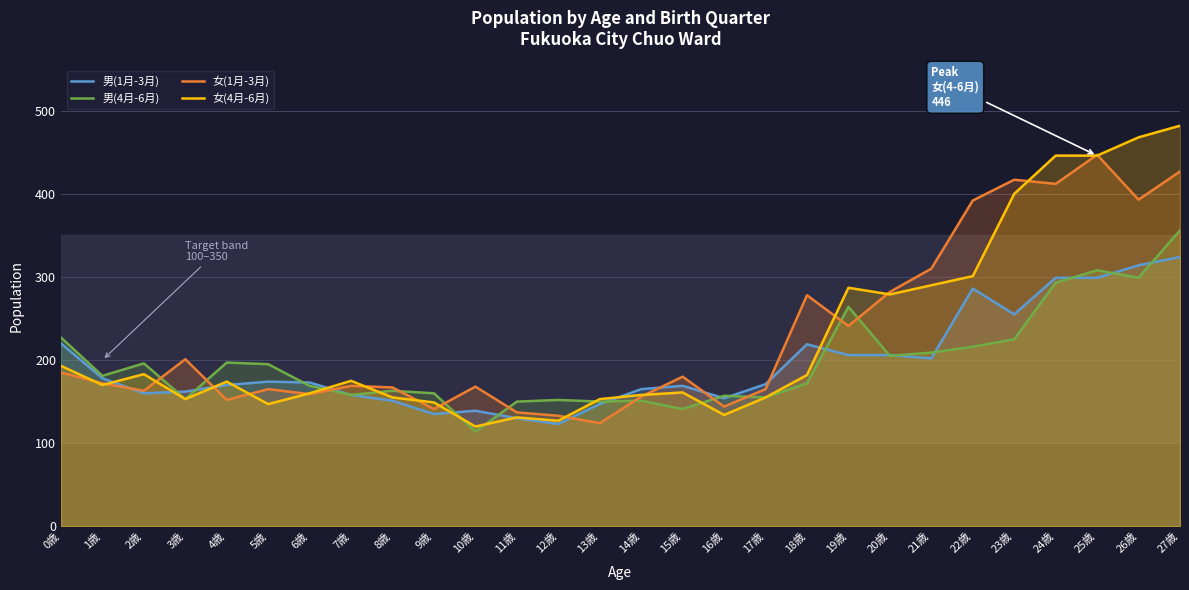

Where is the first local minimum for 男(4月-6月)?

1歳